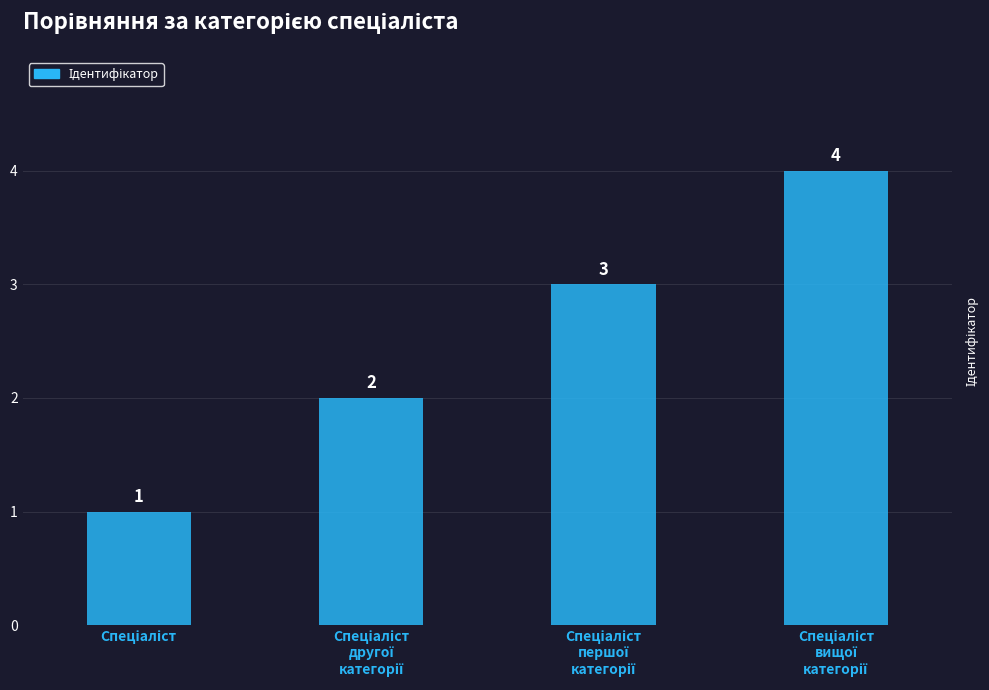

What is the value of the 1st bar from the left?

1